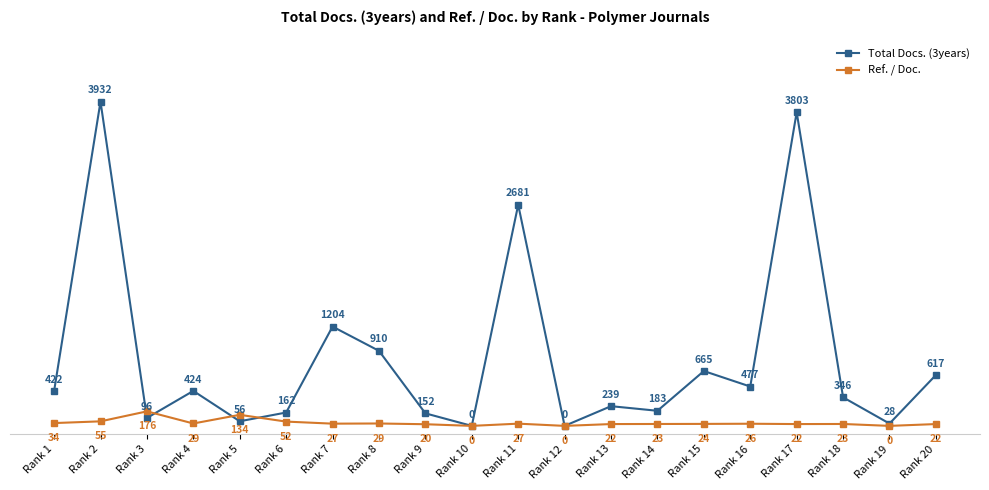

How many data points does each series have?

20